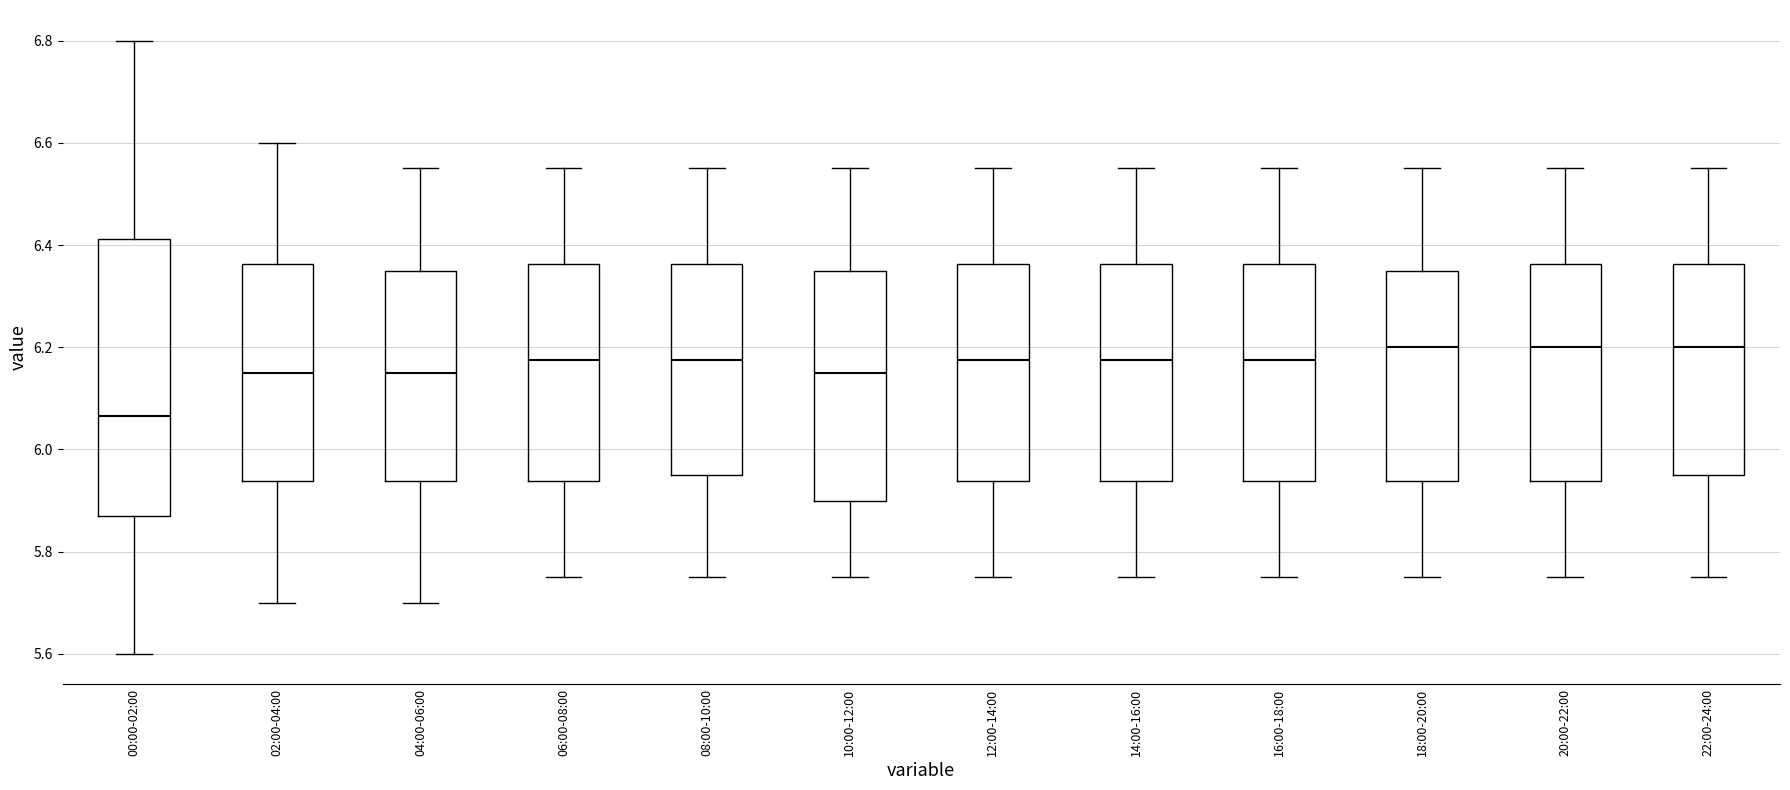

Where does the upper whisker of the box for 16:00-18:00 end on the y-axis? The values are not printed on the chart, so give them approximately, as read against the axis.

6.56